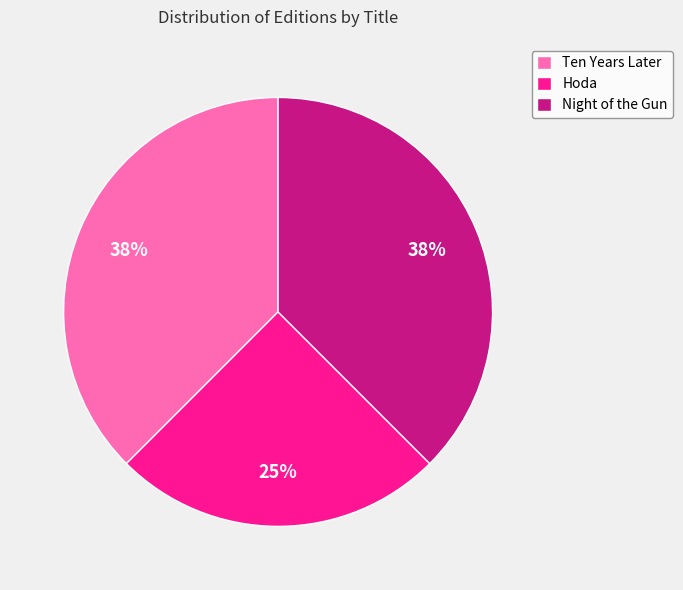

To the nearest percent, what portion does Hoda represent?

25%